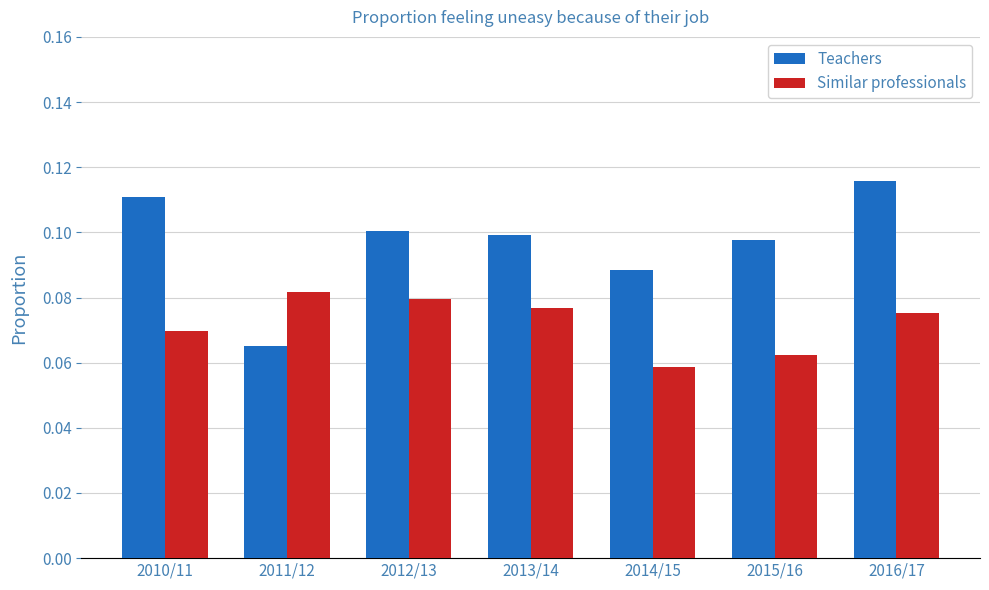

The Similar professionals series shows 0.1 at 2016/17. True or false?

True